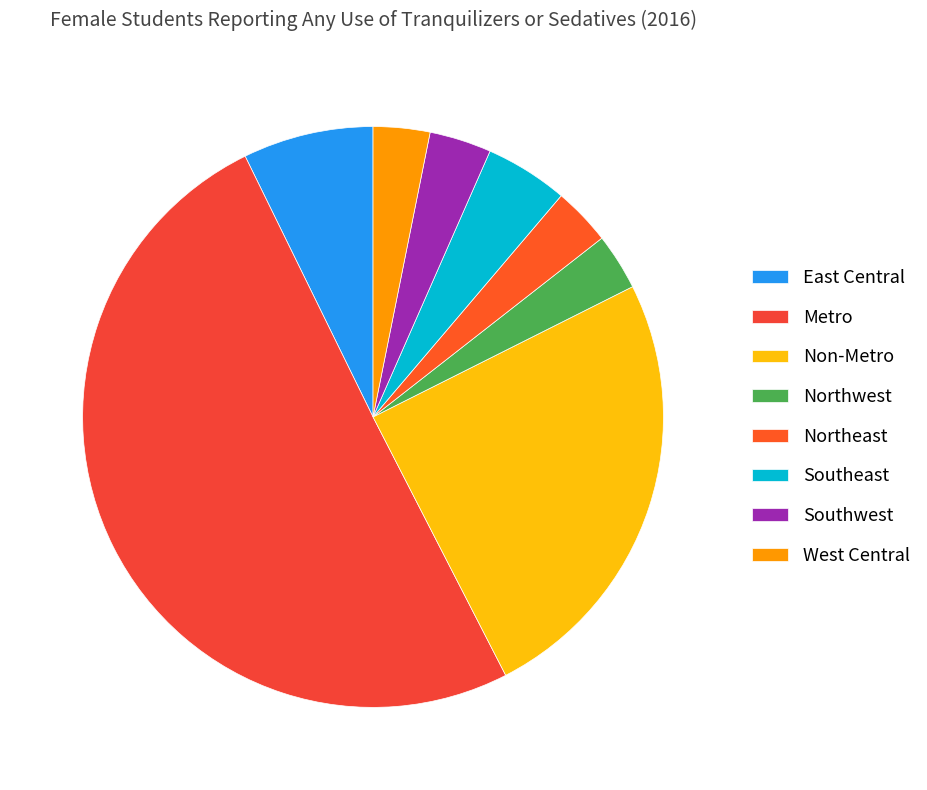

How many segments does this pie chart have?

8